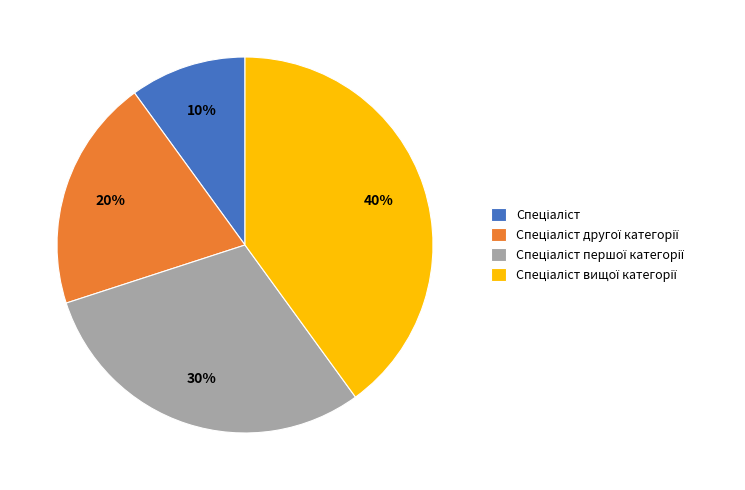

How many slices are in this pie chart?

4